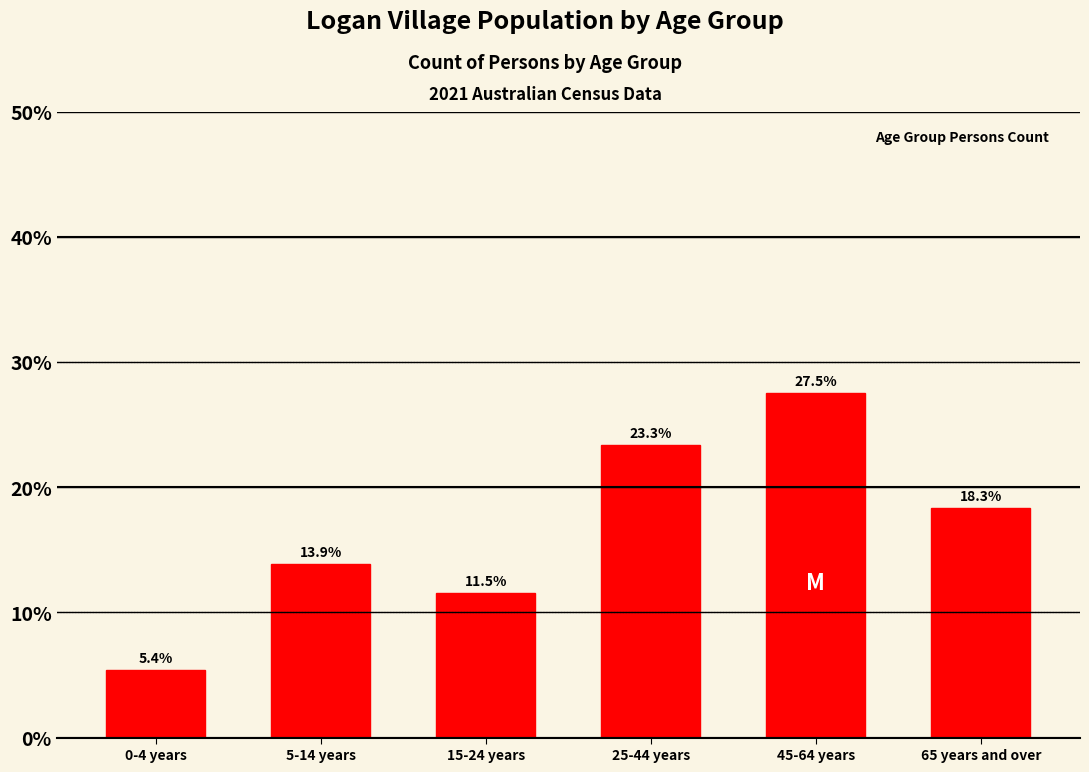

Reading left to right, transcribe all the data shown in this chart.

5.4	13.9	11.5	23.3	27.5	18.3